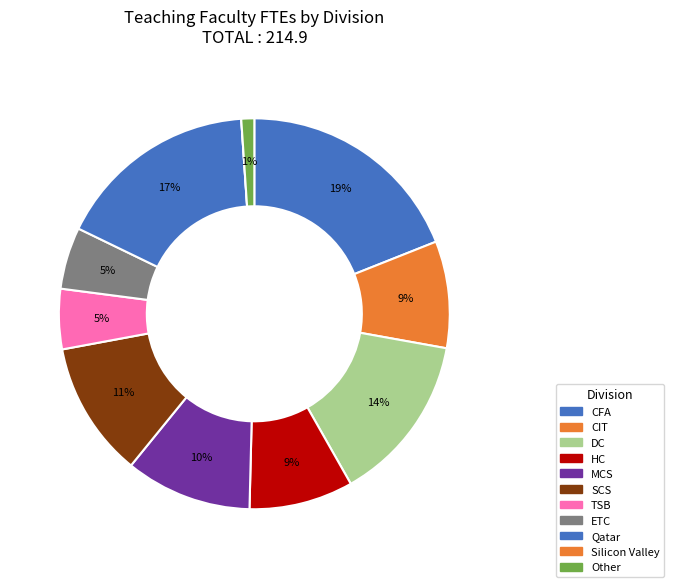

What is the largest slice in the pie chart?

CFA